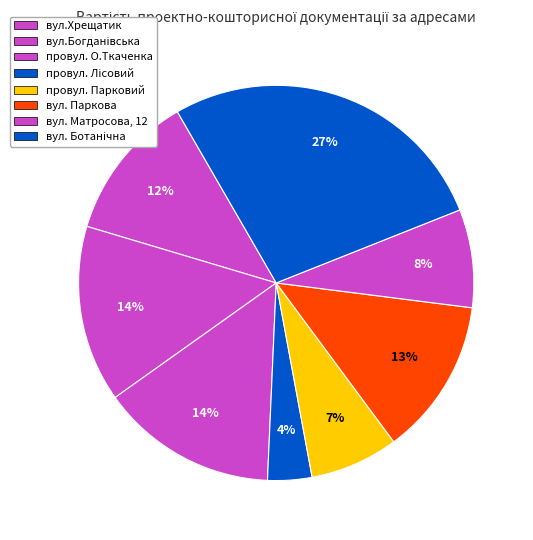

To the nearest percent, what is the average slice percentage?

12%